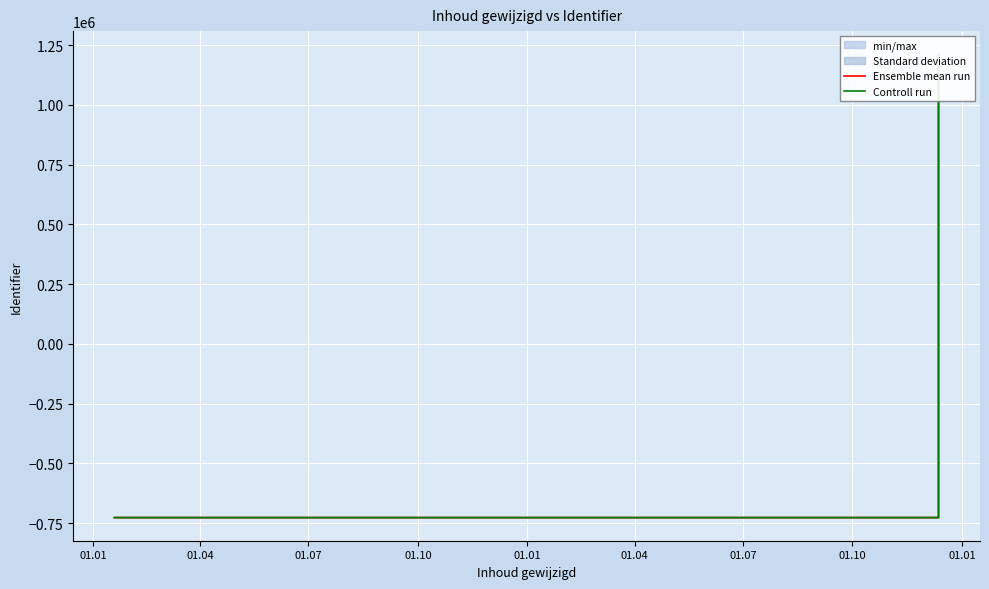

List the series in order of their overall mean, lowest first.

Ensemble mean run, Controll run